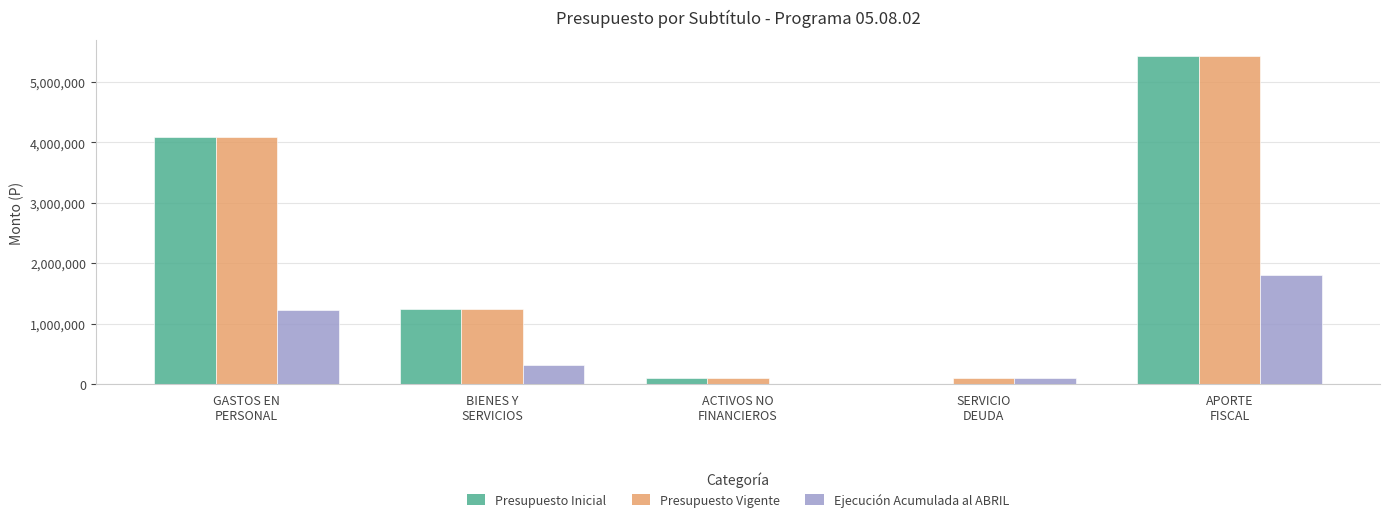

What is the sum of all Ejecución Acumulada al ABRIL values?

3463825